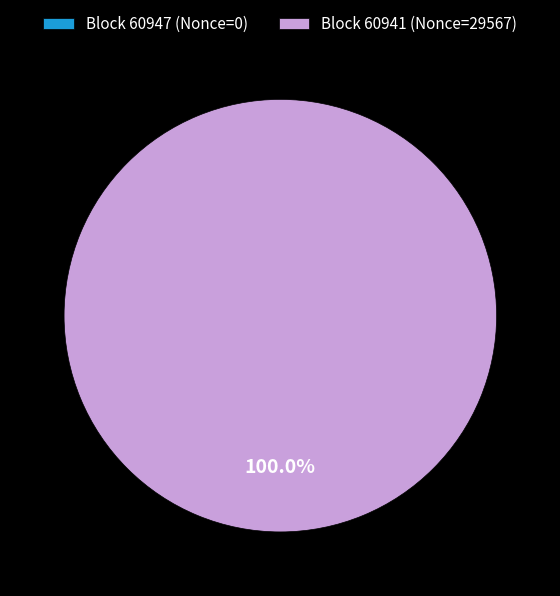

Which category has the smallest portion of the pie?

60947